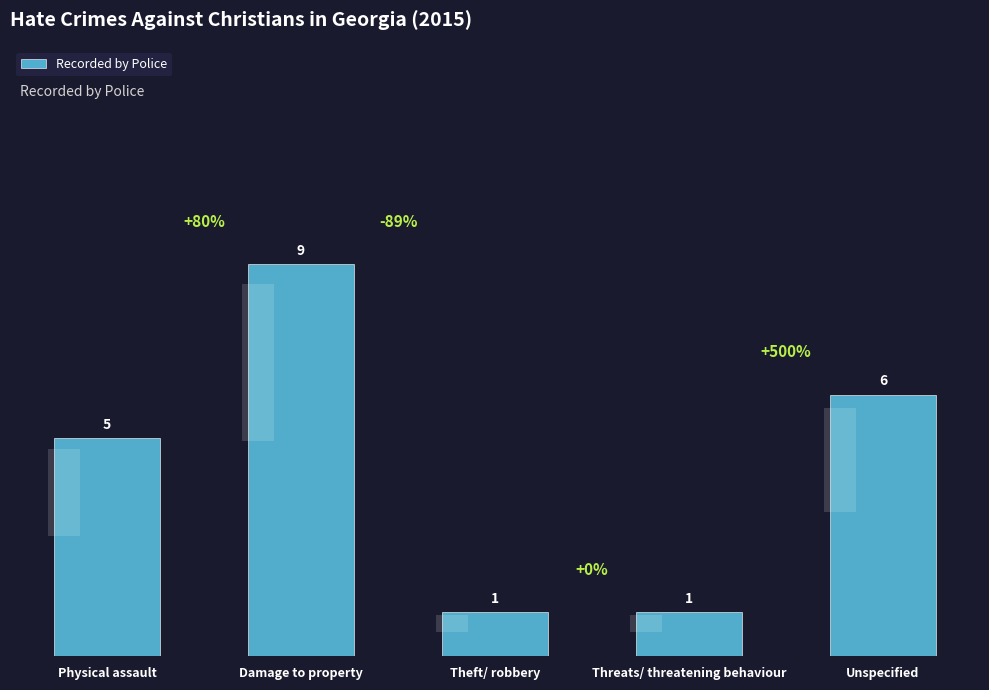

What is the change in value from Physical assault to Theft/ robbery?

-4